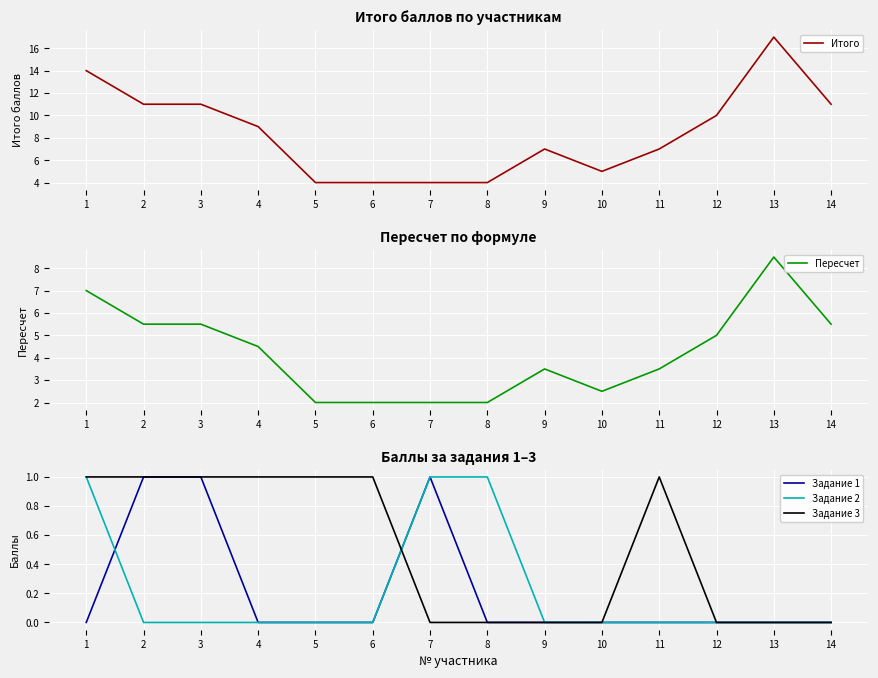

List the series in order of their peak value, highest first.

Итого, Пересчет, Задание 1, Задание 2, Задание 3